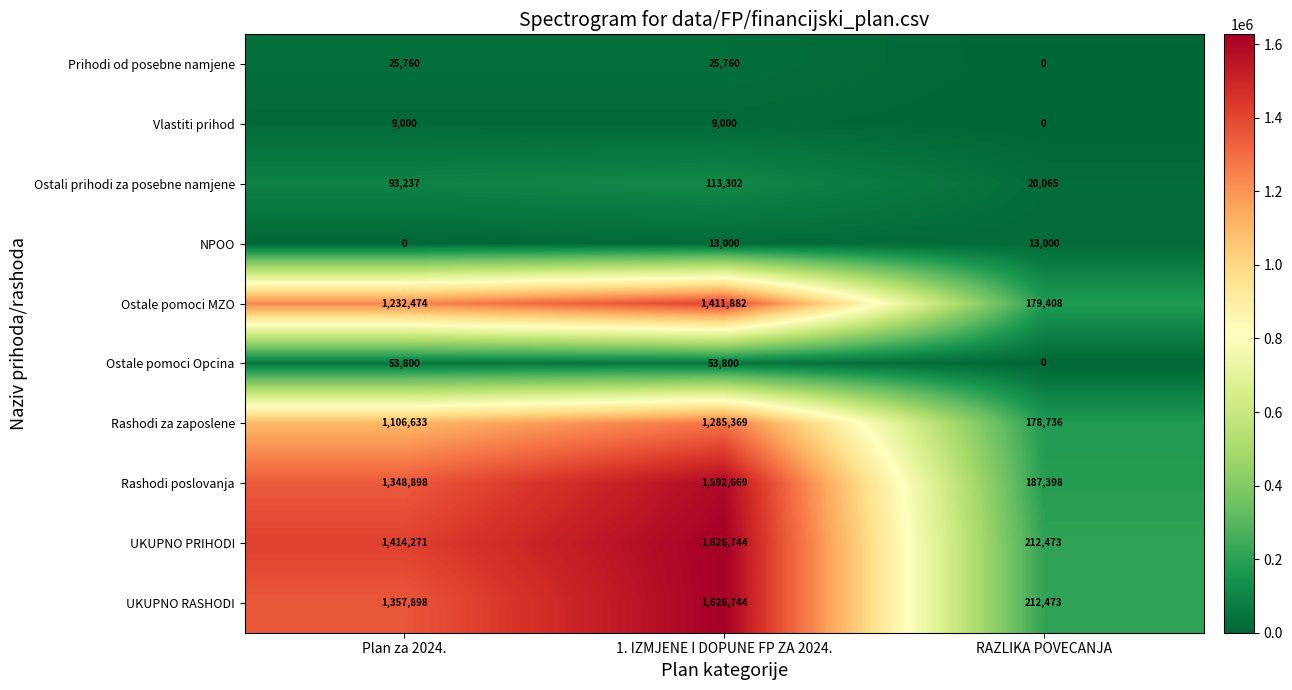

How many series are shown in this chart?

10